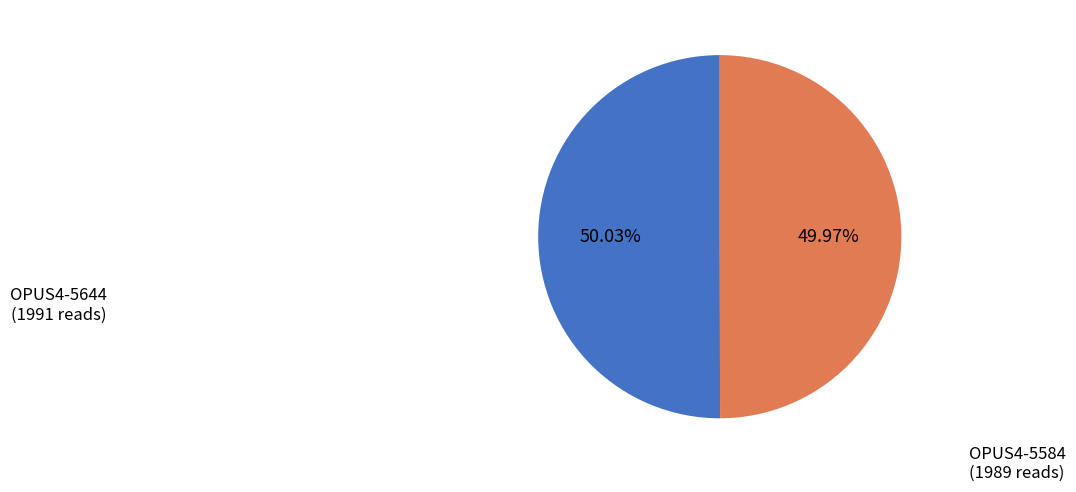

Is there a majority slice in this chart?

Yes